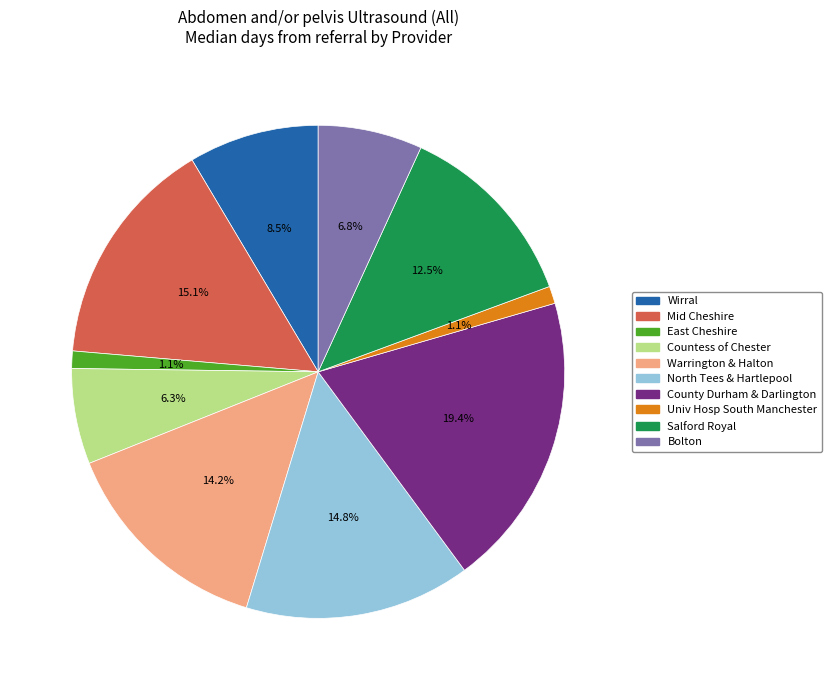

To the nearest percent, what is the average slice percentage?

10%